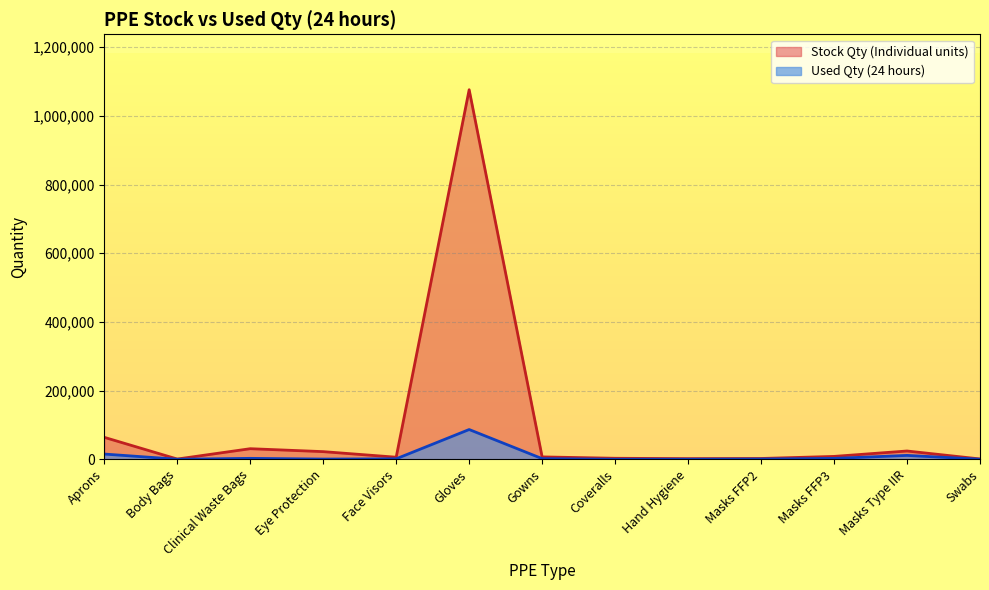

True or false: Used Qty (24 hours) and Stock Qty (Individual units) cross at least once.

False